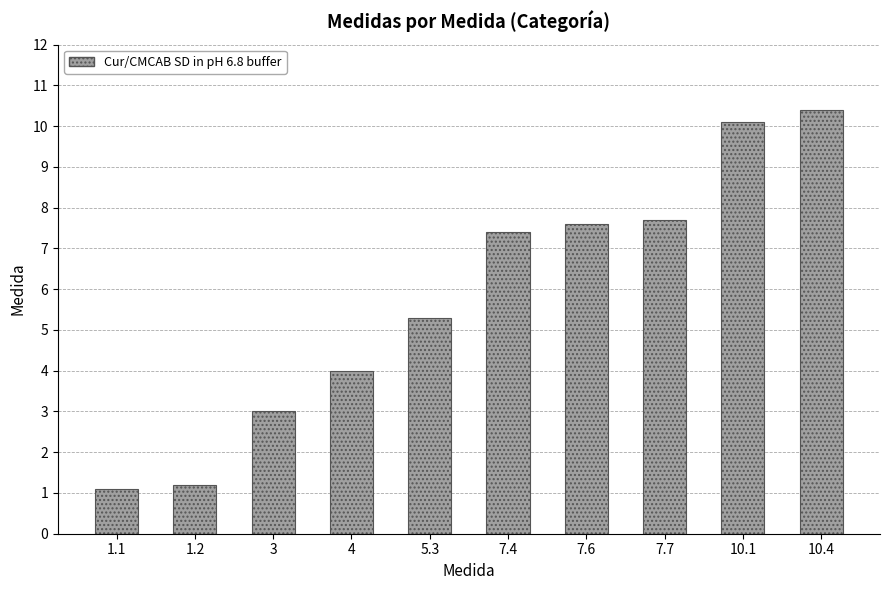

What is the smallest value displayed?

1.1